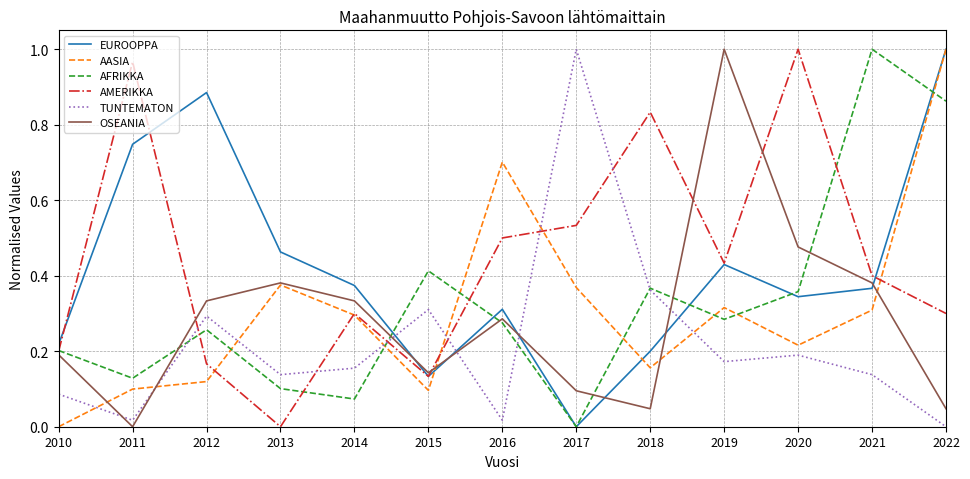

What is the sum of all EUROOPPA values?

5.5